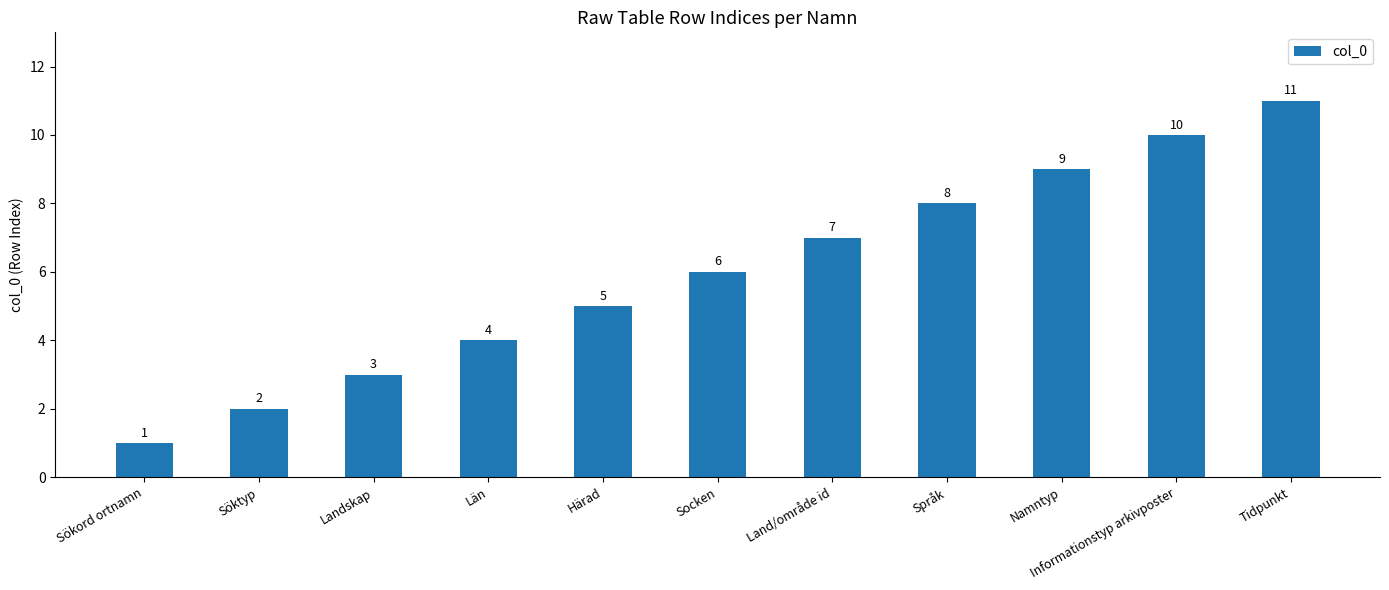

At which label is the value closest to 6?

Socken